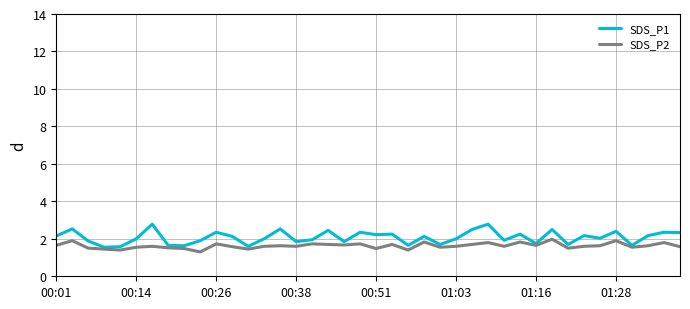

Which series has the widest spread of values?

SDS_P1